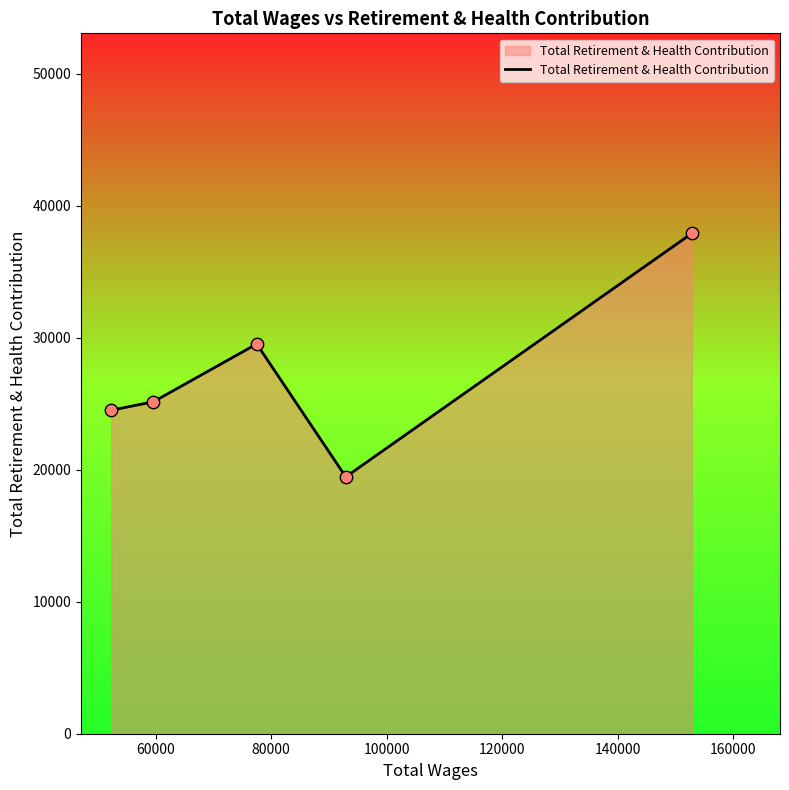

How many interior local peaks (higher than both neighbors) does the data have?

1